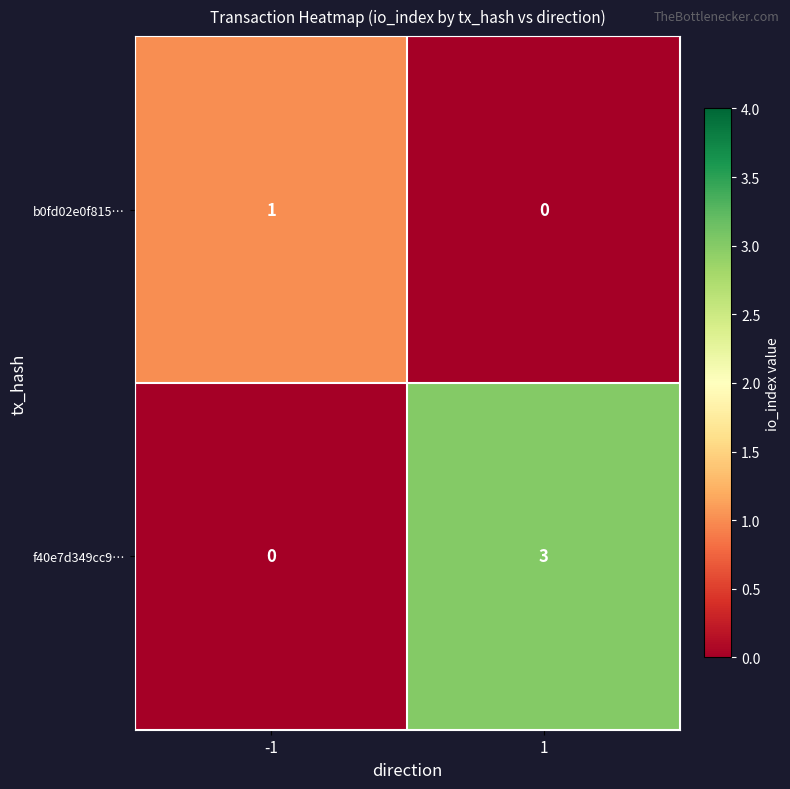

What is the approximate value of f40e7d349cc9… at 1?

3